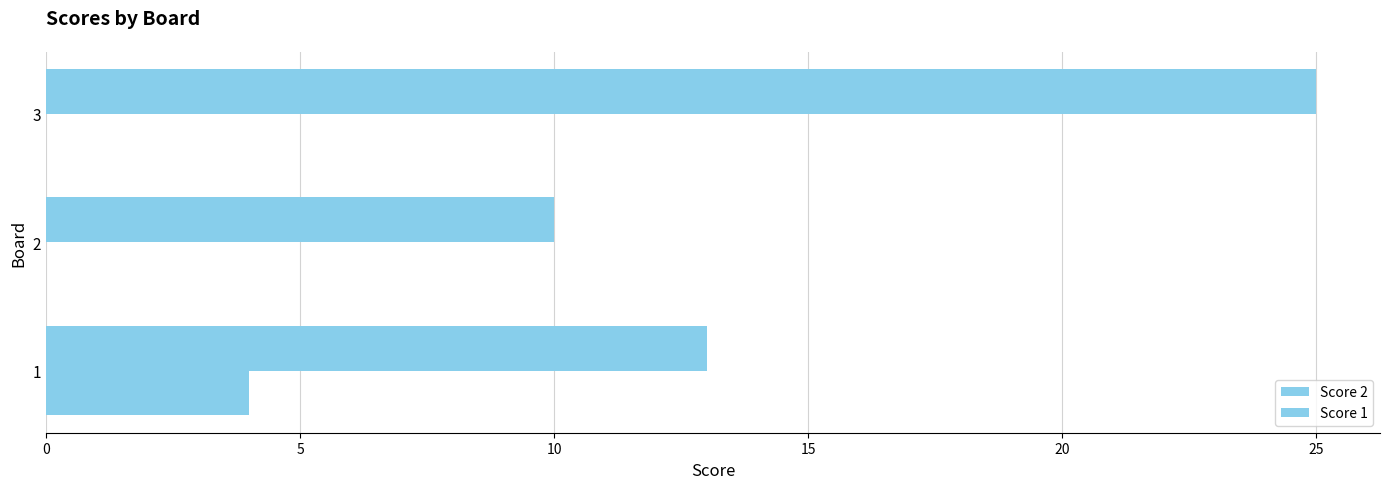

At how many categories does at least one series exceed 13?

1